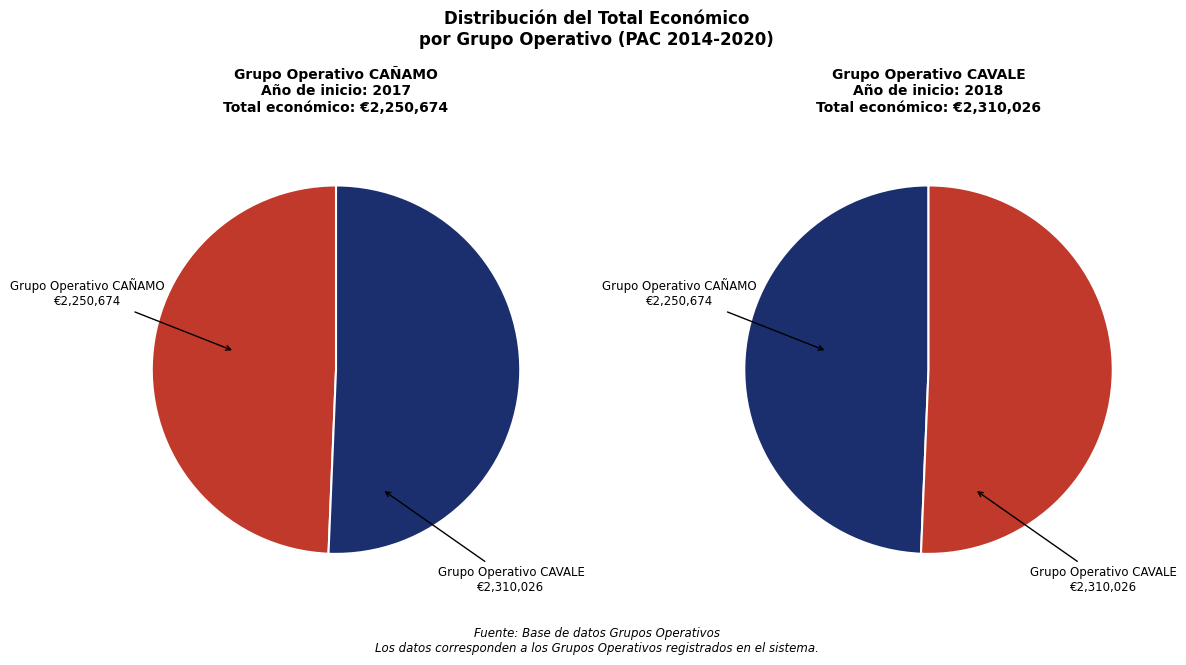

Rank the categories by value from lowest to highest.

Grupo Operativo CAÑAMO, Grupo Operativo CAVALE